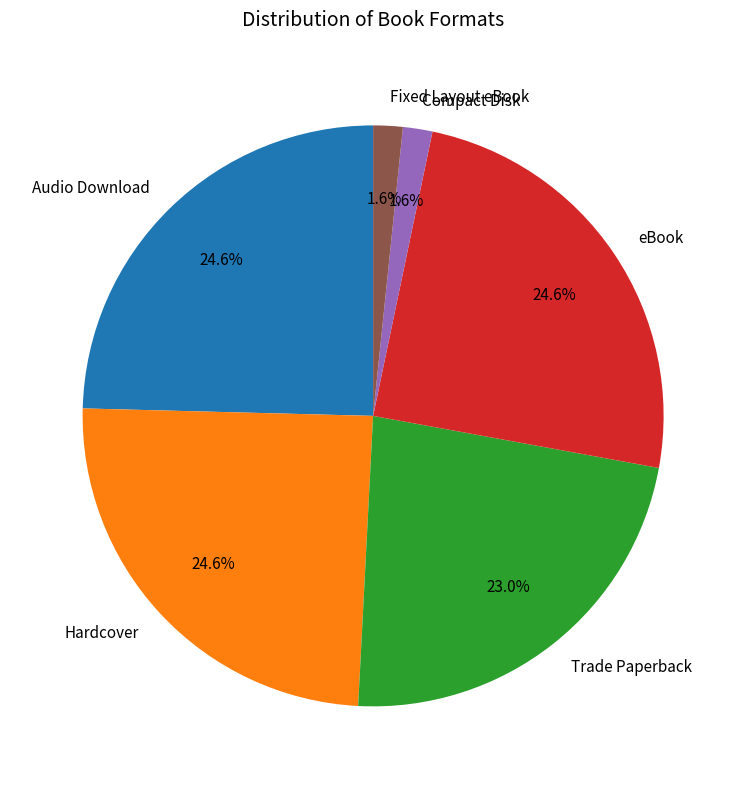

Is there a majority slice in this chart?

No